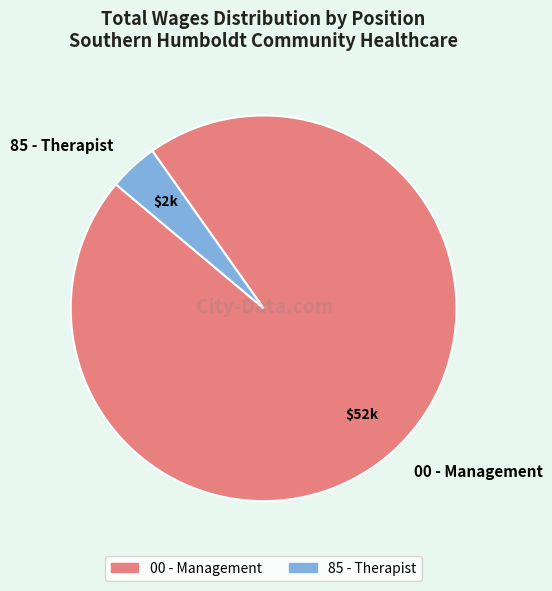

Between 00 - Management and 85 - Therapist, which is larger?

00 - Management